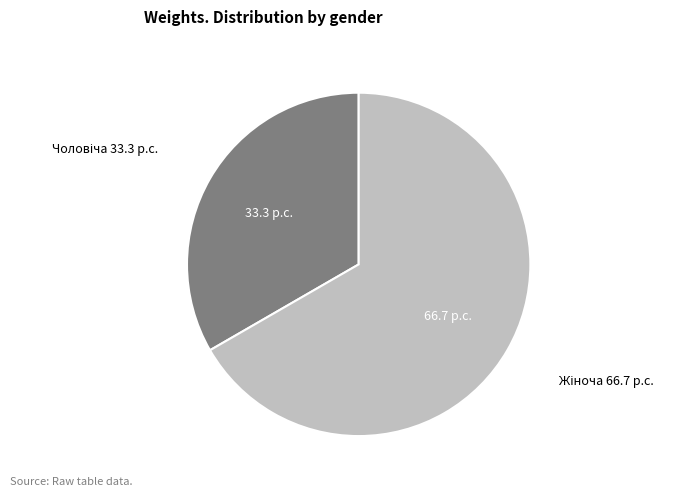

Does any single category account for the majority?

Yes